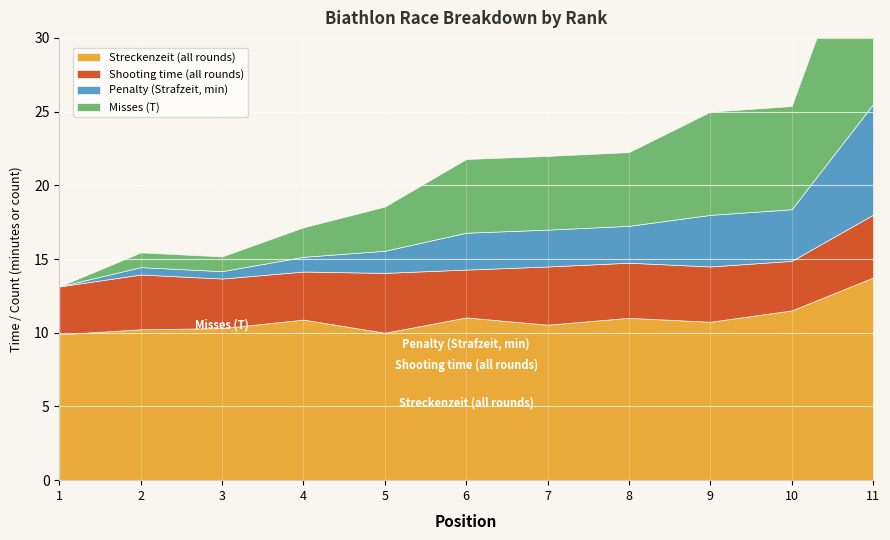

Where is Penalty (Strafzeit, min) nearest to the value 3?

6